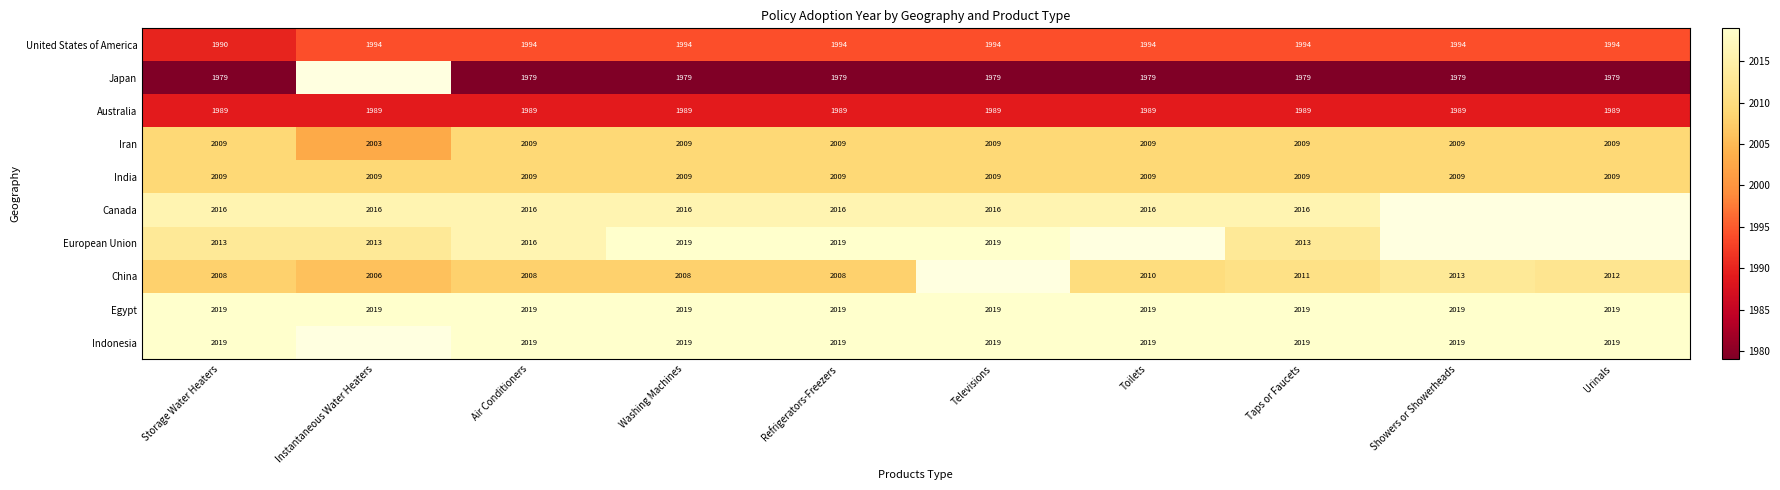

Is the value of Australia at Air Conditioners greater than the value of Iran at Instantaneous Water Heaters?

No